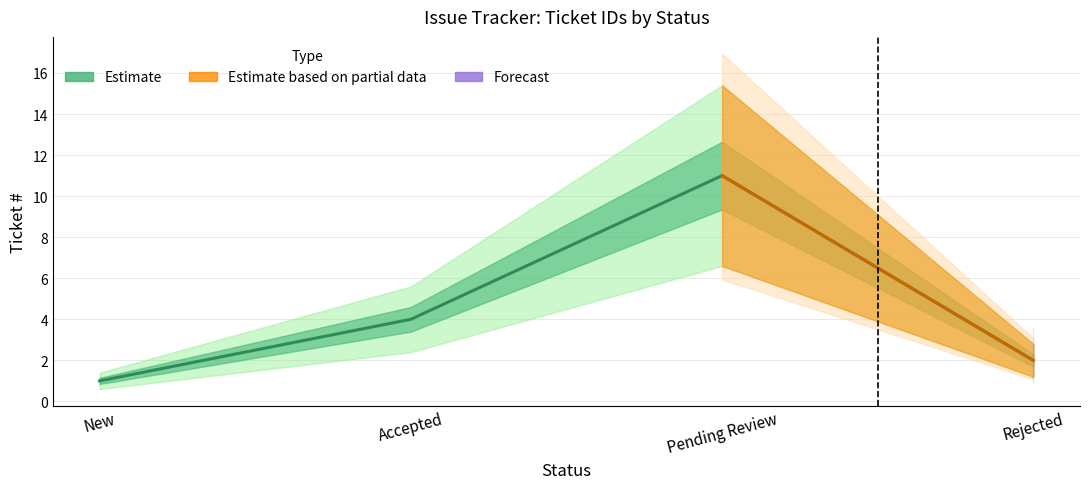

What is the change in value from Accepted to Rejected?

-2